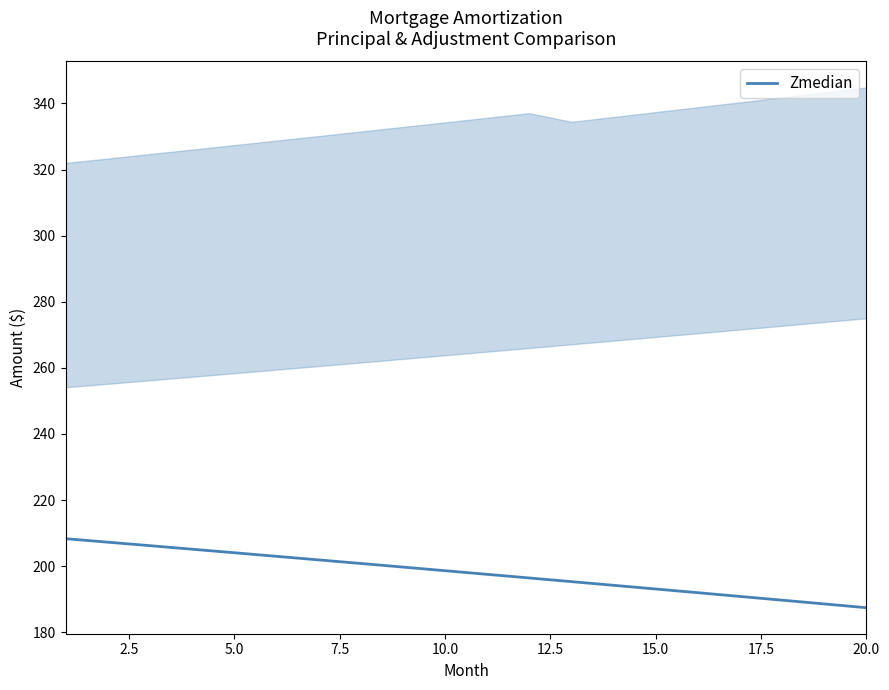

What is the value of the 3rd point from the left?

206.2